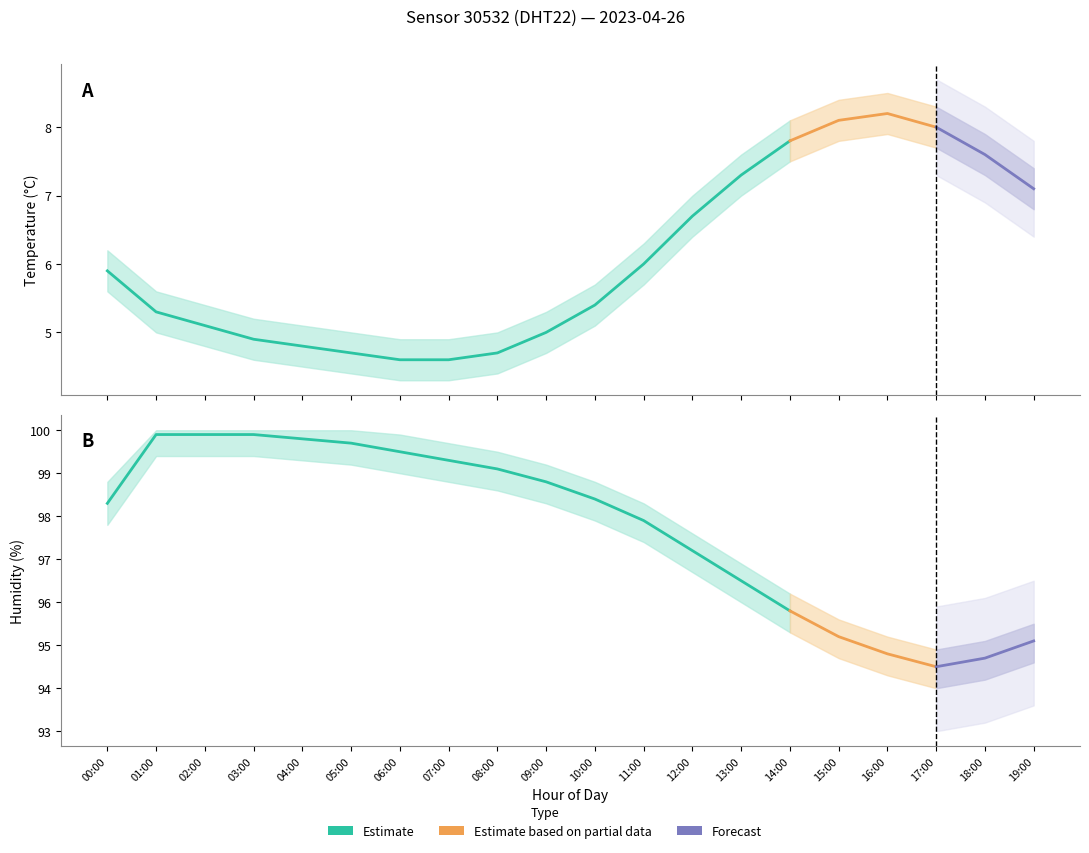

Rank the series at 17:00 from highest to lowest value.

humidity_upper, humidity, humidity_lower, temperature_upper, temperature, temperature_lower